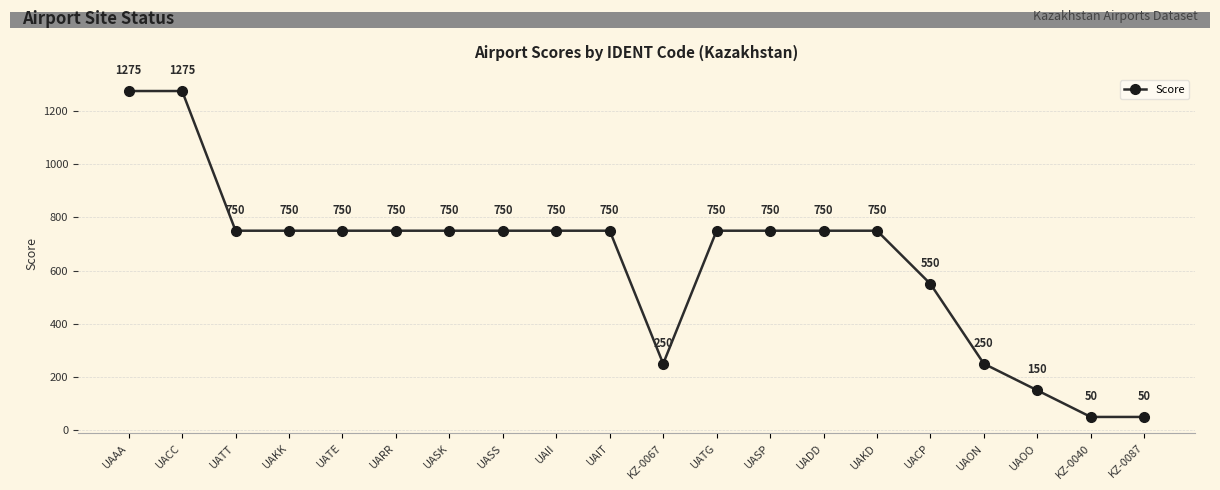

What is the value of the 10th point from the left?

750